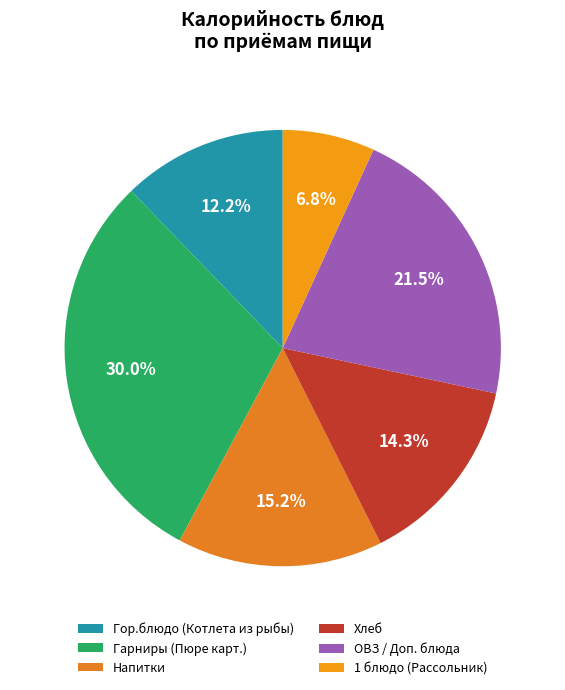

Rank the categories by value from highest to lowest.

Гарниры (Пюре карт.), ОВЗ / Доп. блюда, Напитки, Хлеб, Гор.блюдо (Котлета из рыбы), 1 блюдо (Рассольник)